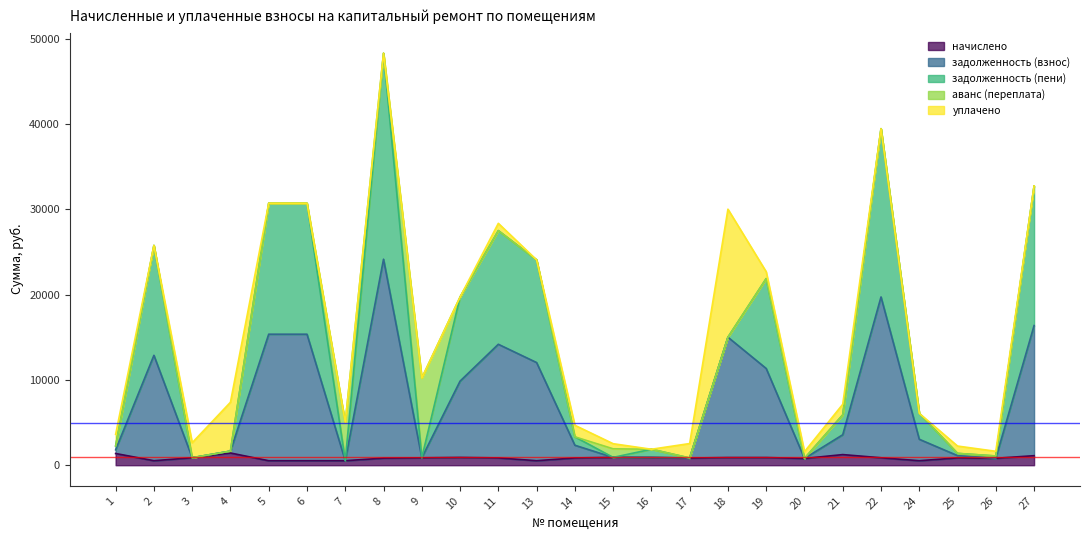

Where is the first local minimum for задолженность (взнос)?

3